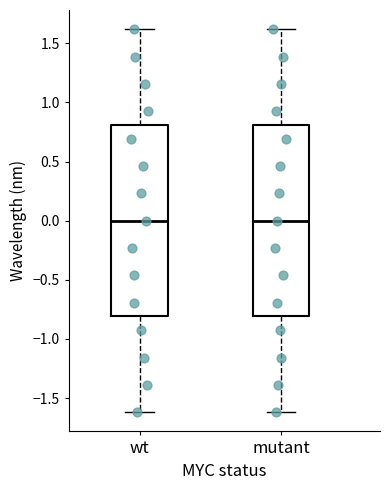

Where does the upper whisker of the box for mutant end on the y-axis? The values are not printed on the chart, so give them approximately, as read against the axis.

1.6